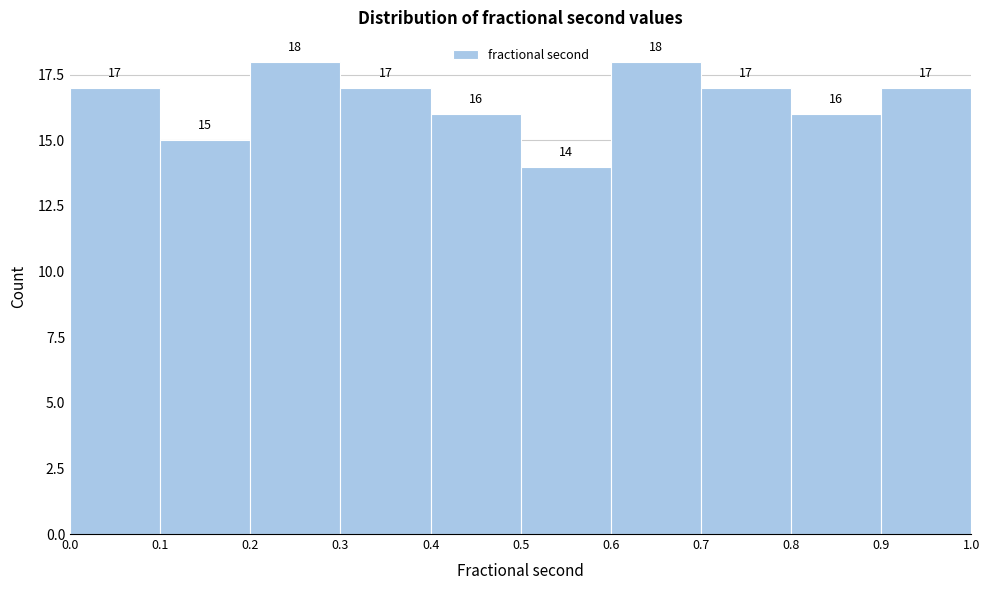

How tall is the bar that spans 0.8 to 0.9 on the x-axis?

16